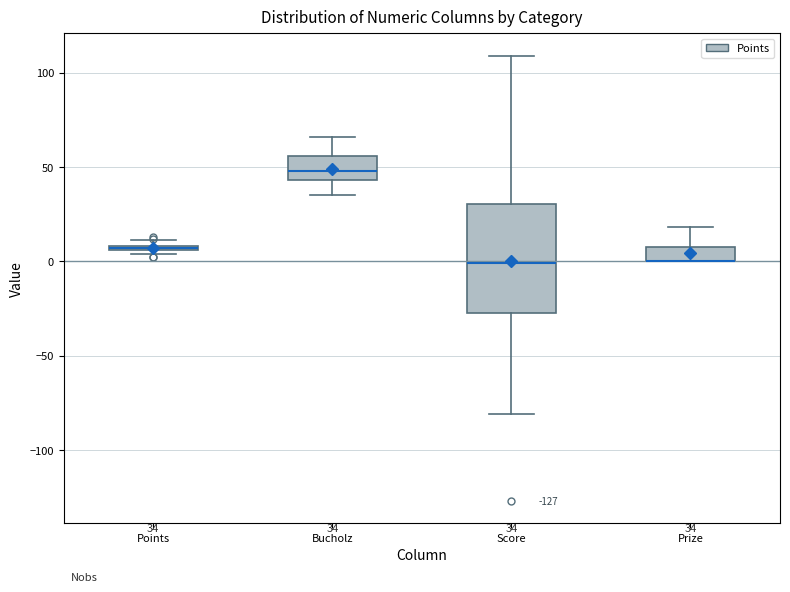

Comparing the boxes themselves (not the whiskers), which one is the tallest?

Score